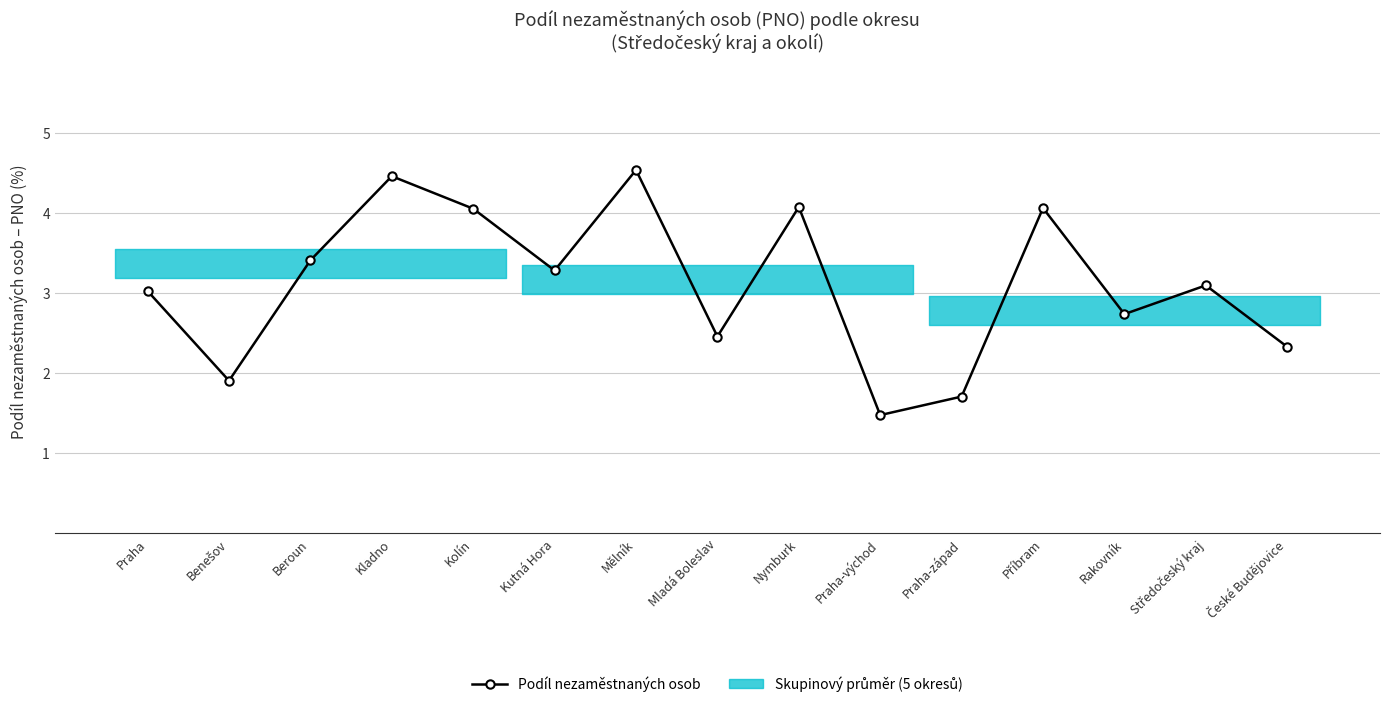

Rank the categories by value from lowest to highest.

Praha-východ, Praha-západ, Benešov, České Budějovice, Mladá Boleslav, Rakovník, Praha, Středočeský kraj, Kutná Hora, Beroun, Kolín, Příbram, Nymburk, Kladno, Mělník